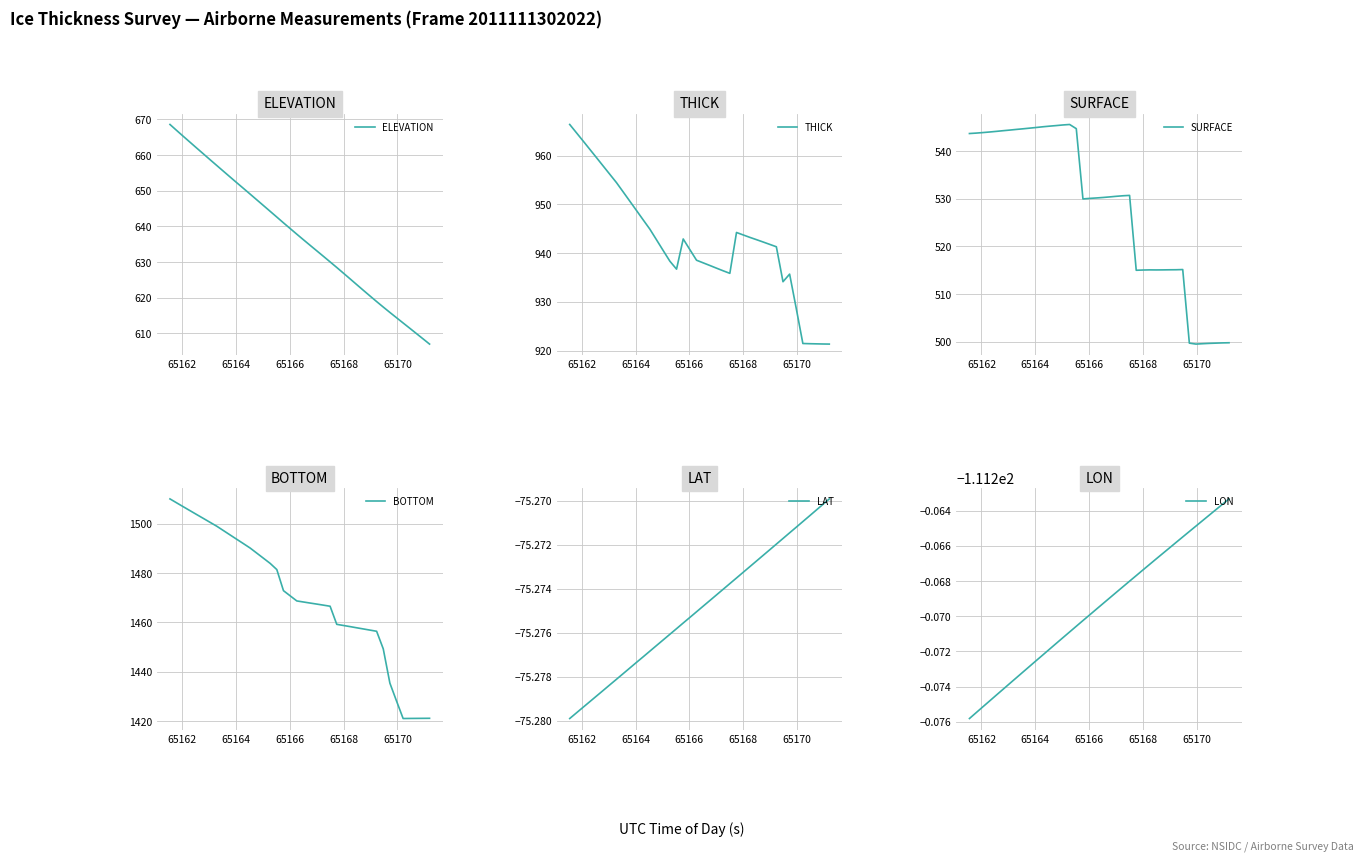

Which series has the widest spread of values?

BOTTOM